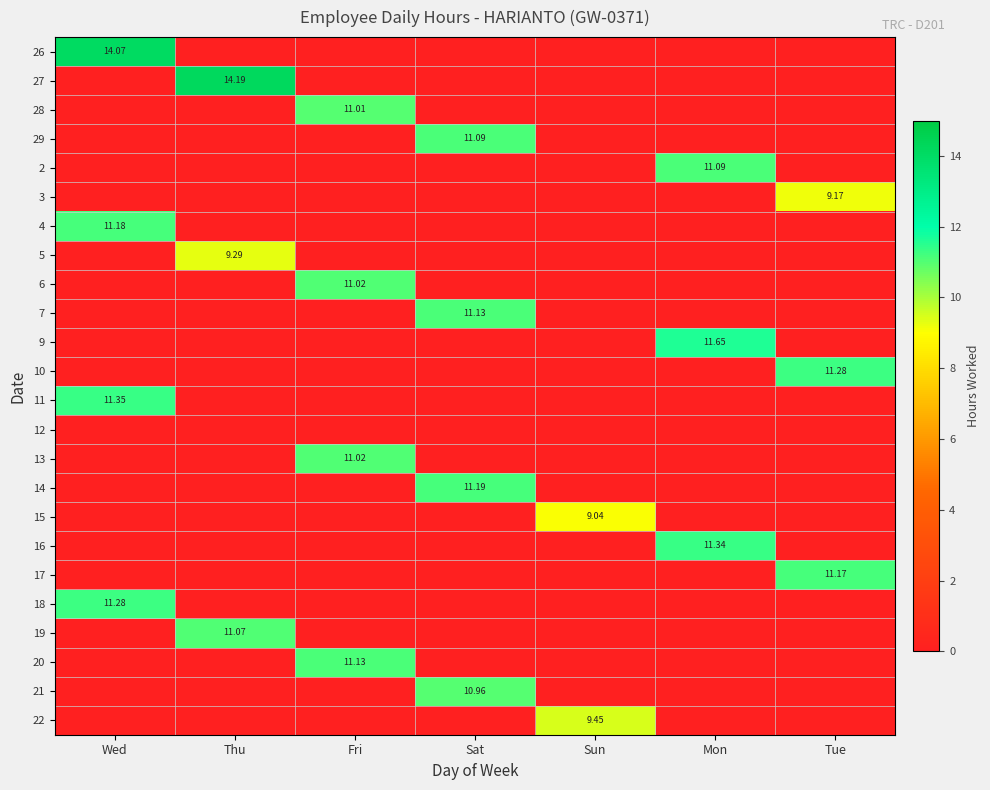

True or false: 4 has a value of 0.0 at Mon.

True